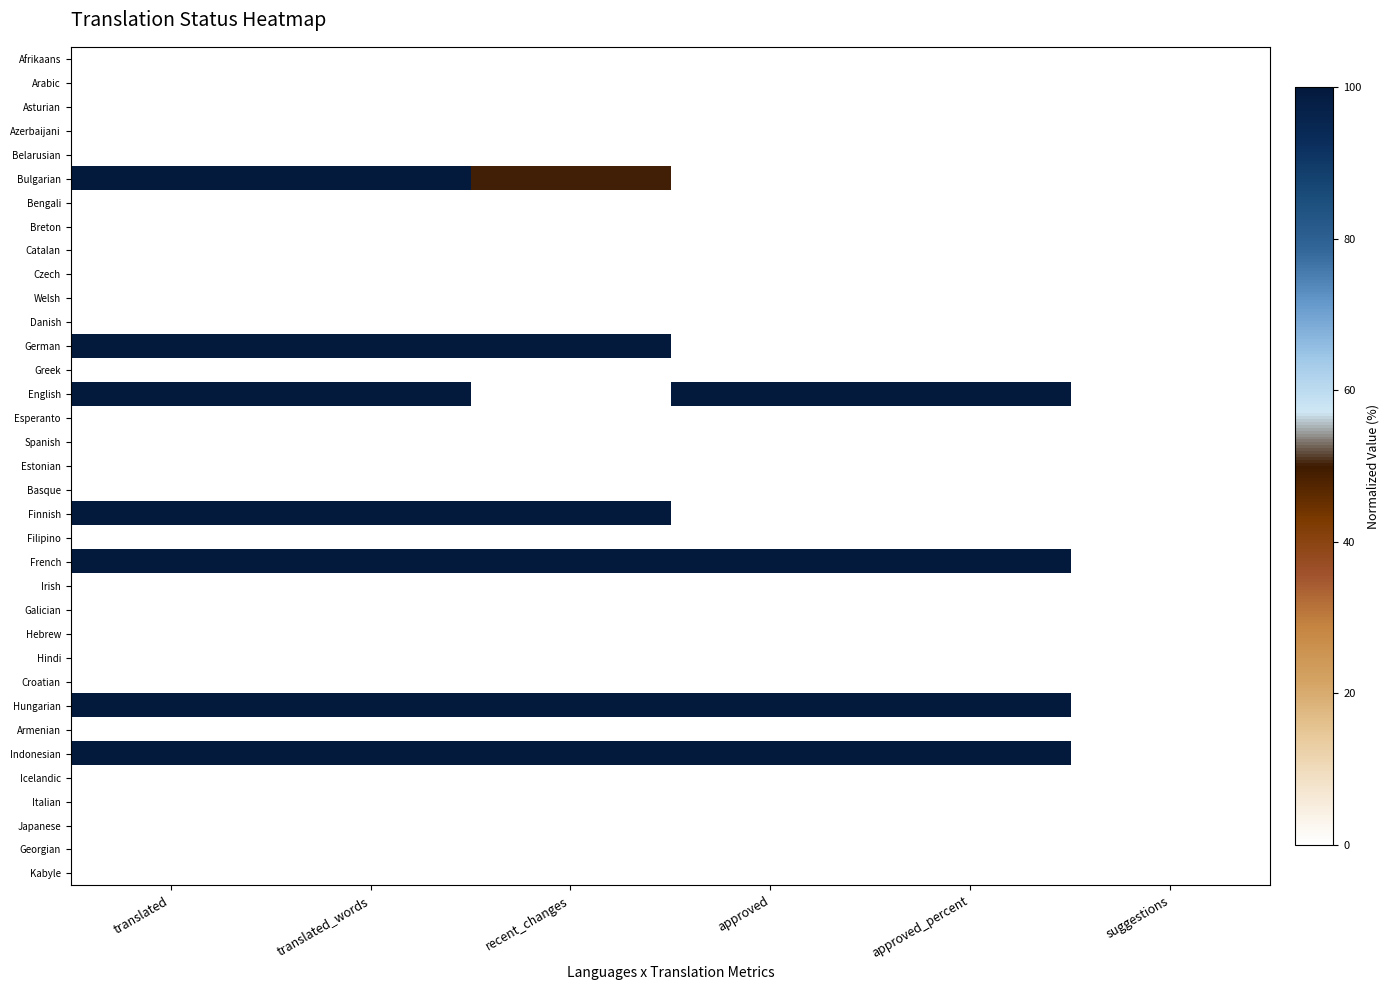

At which category is the sum across all series the highest?

translated